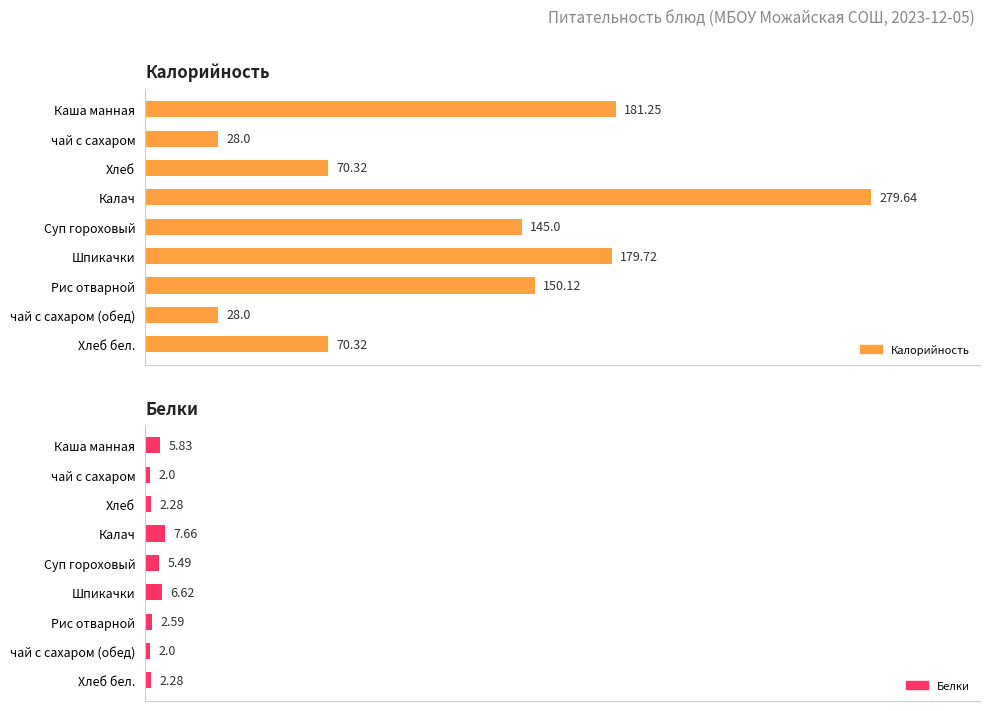

How many data points in Калорийность are above 145?

4